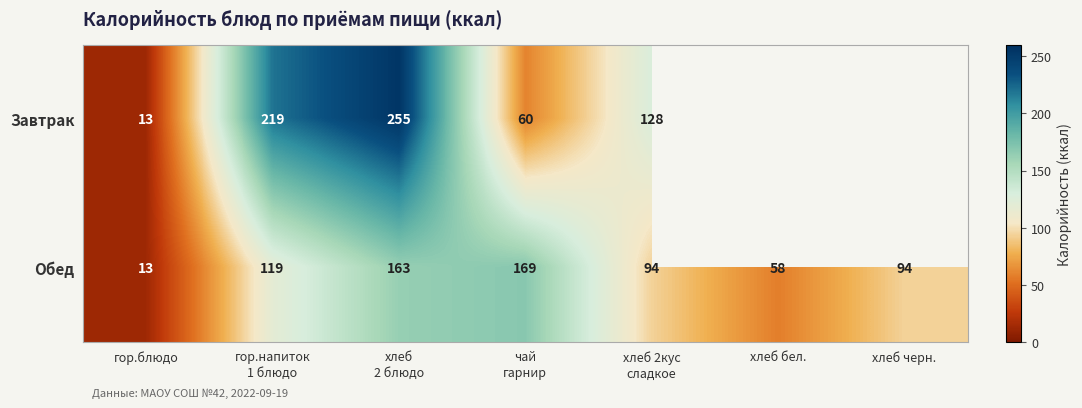

What is the sum of all Обед values?

710